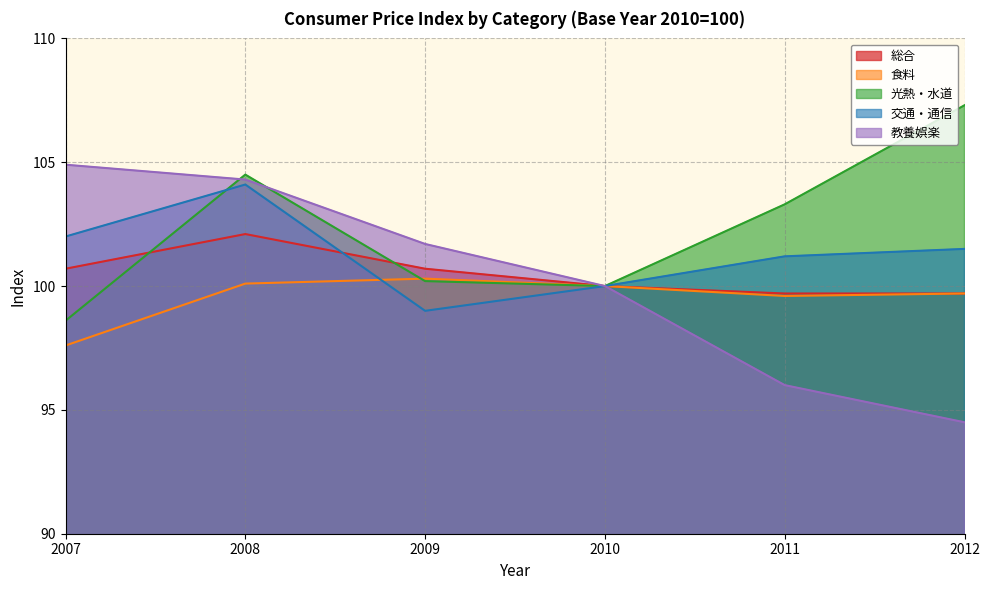

True or false: 食料 and 教養娯楽 cross at least once.

False